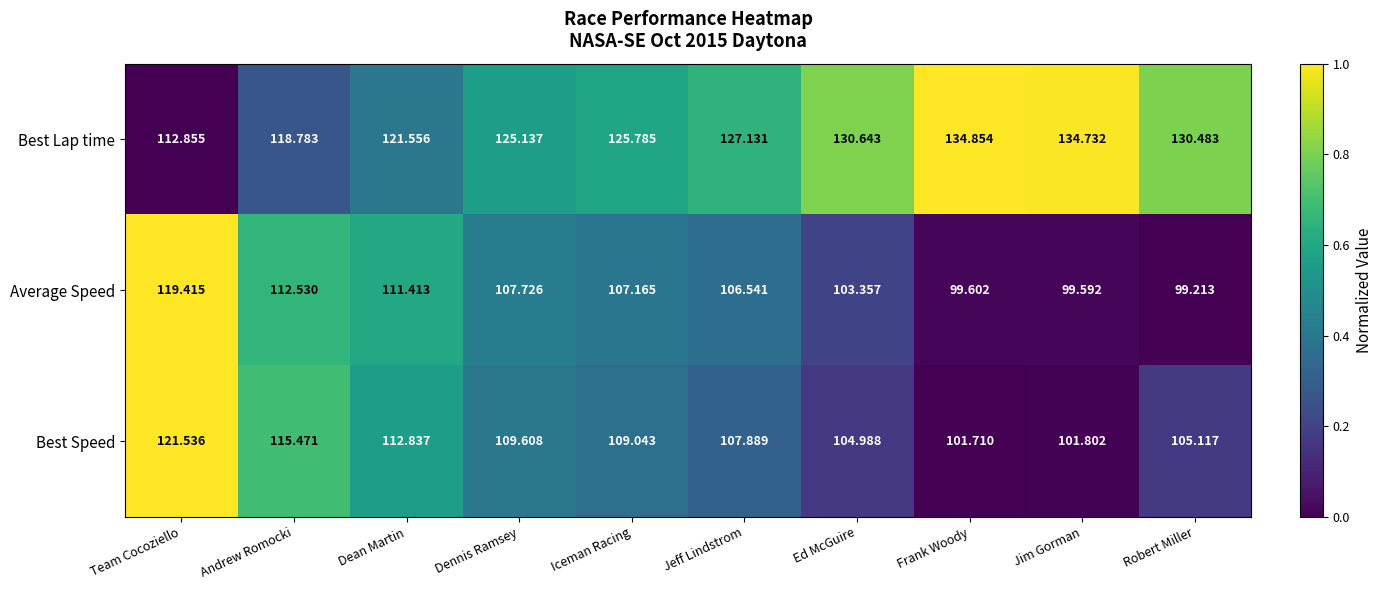

Where is Average Speed nearest to the value 109?

Dennis Ramsey